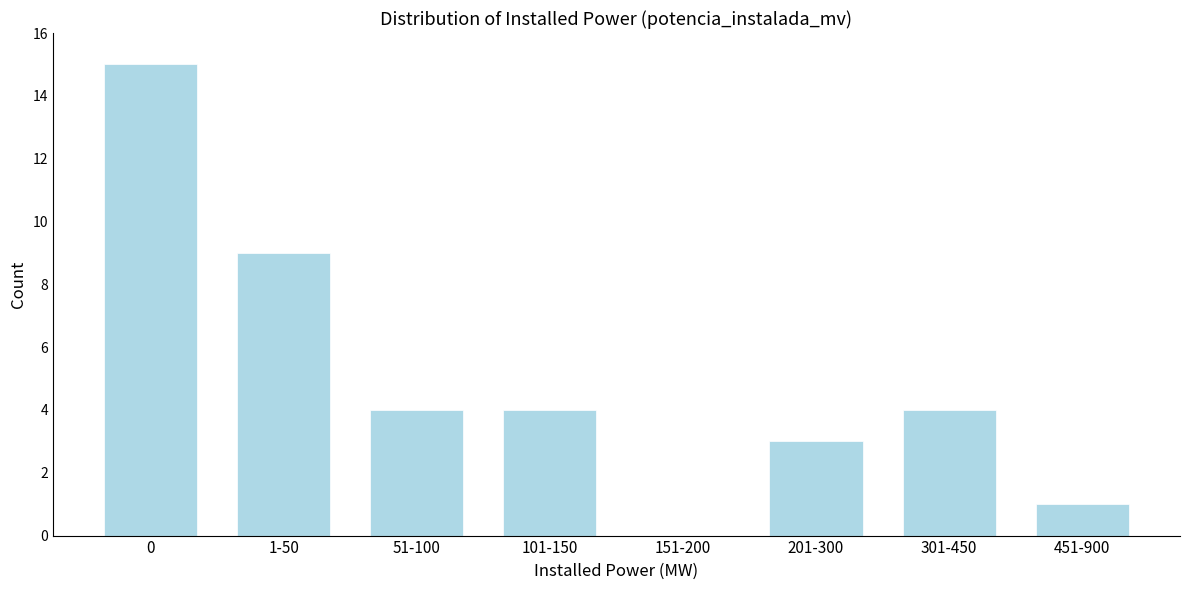

Reading left to right, what are all the values shown in this chart?

0=15	1-50=9	51-100=4	101-150=4	151-200=0	201-300=3	301-450=4	451-900=1